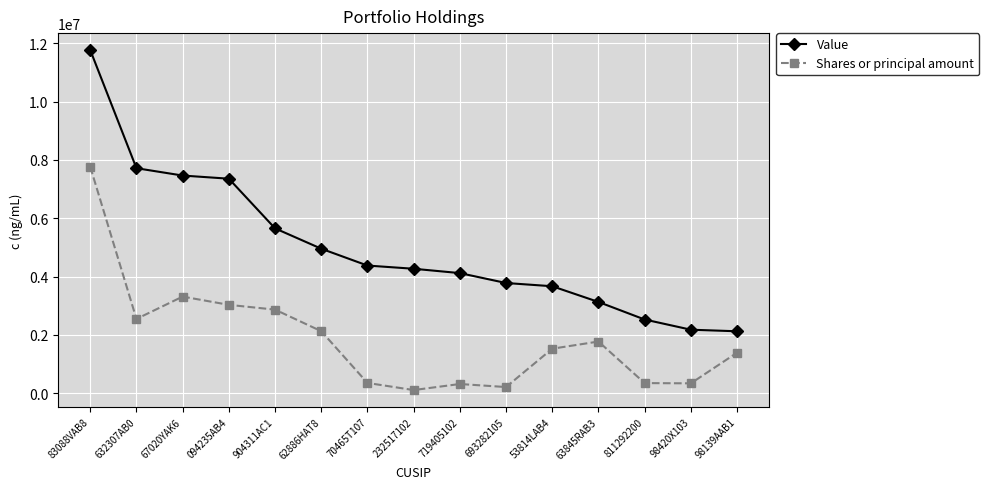

True or false: Shares or principal amount and Value intersect in this chart.

False